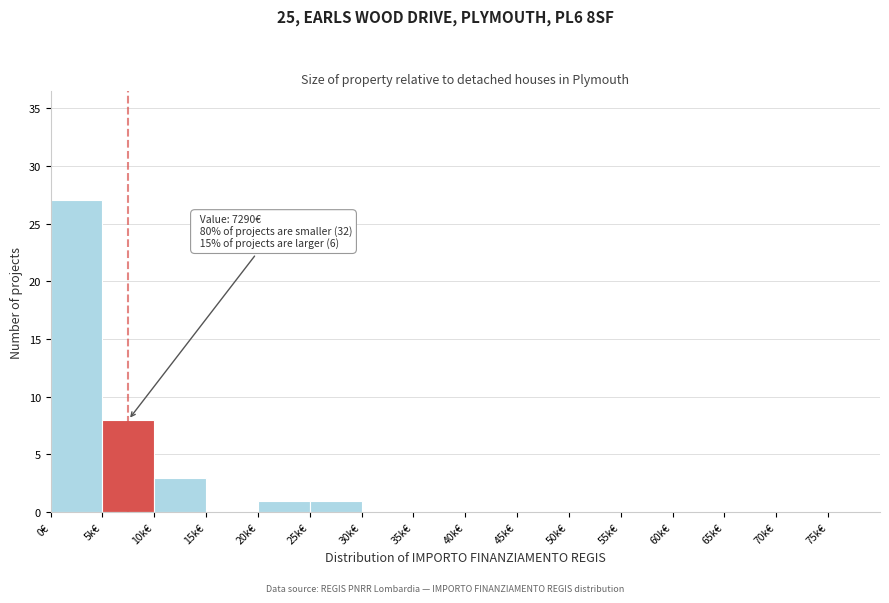

Reading left to right, what are all the values shown in this chart?

0€=27	5k€=8	10k€=3	15k€=0	20k€=1	25k€=1	30k€=0	35k€=0	40k€=0	45k€=0	50k€=0	55k€=0	60k€=0	65k€=0	70k€=0	75k€=0